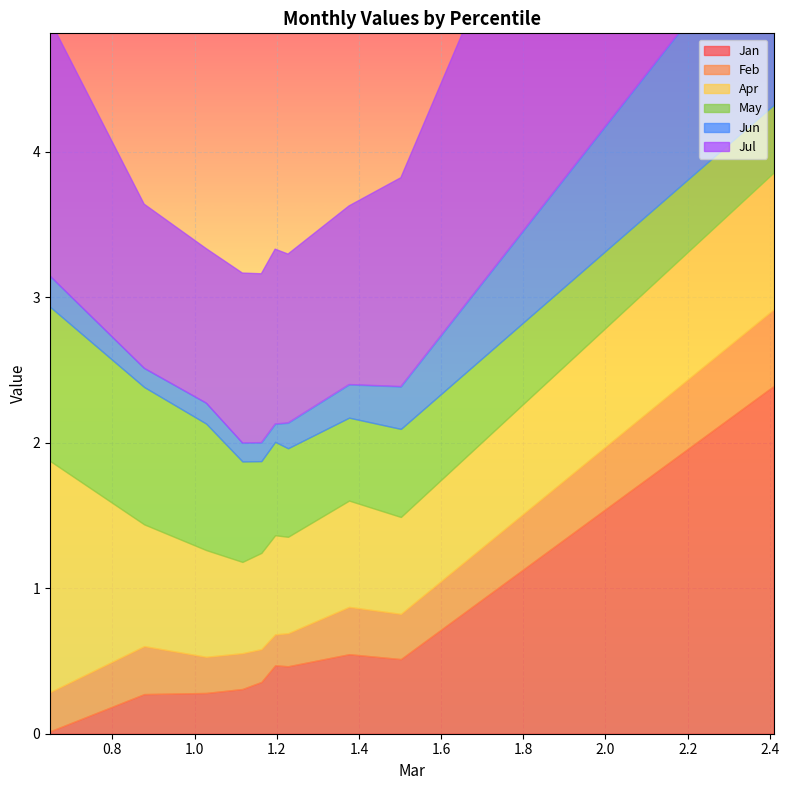

What are all the series names shown in the legend?

Jan, Feb, Apr, May, Jun, Jul